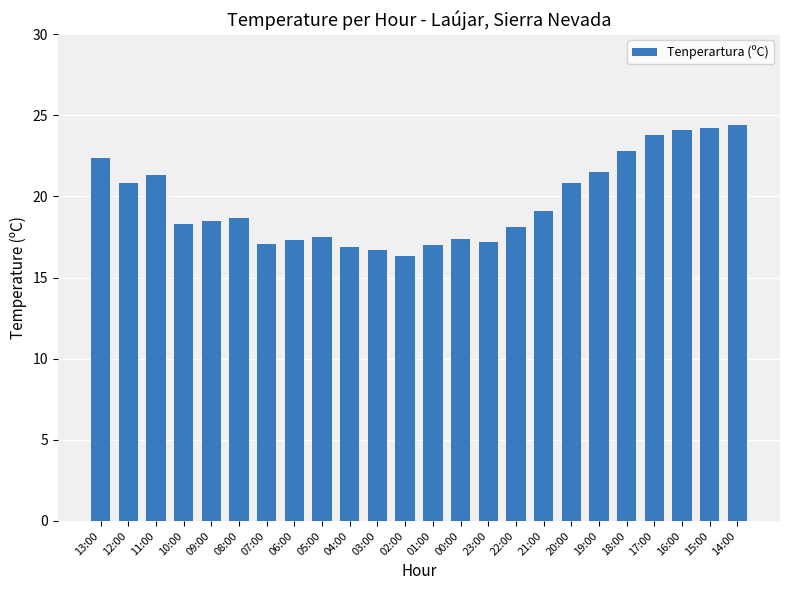

What is the average value?

19.7